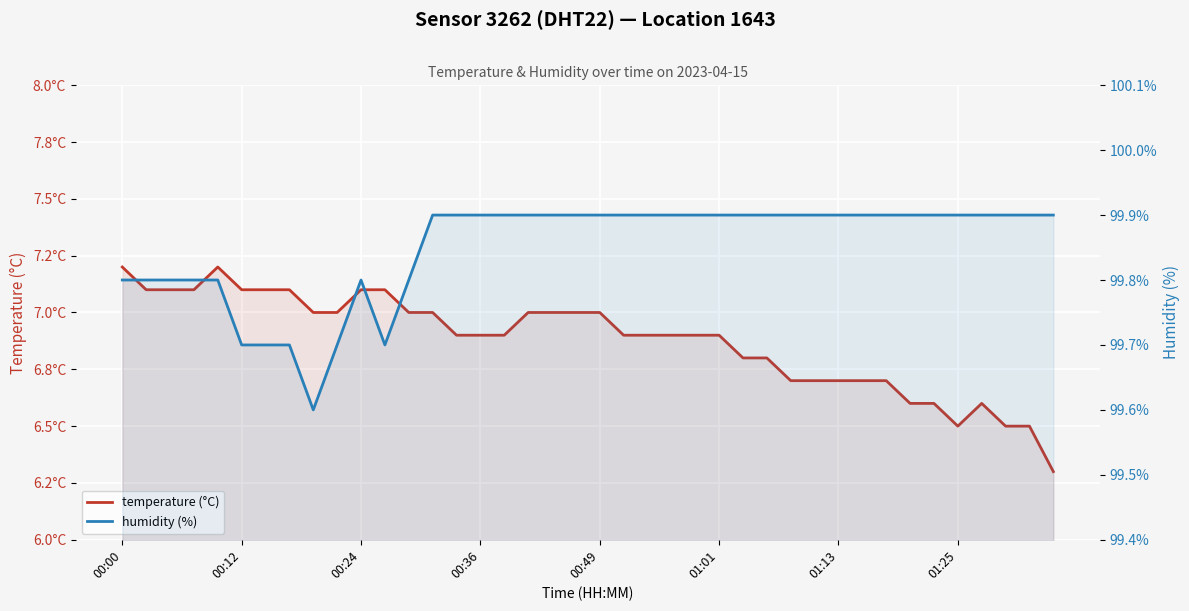

Which series has the largest range (max minus min)?

temperature (°C)